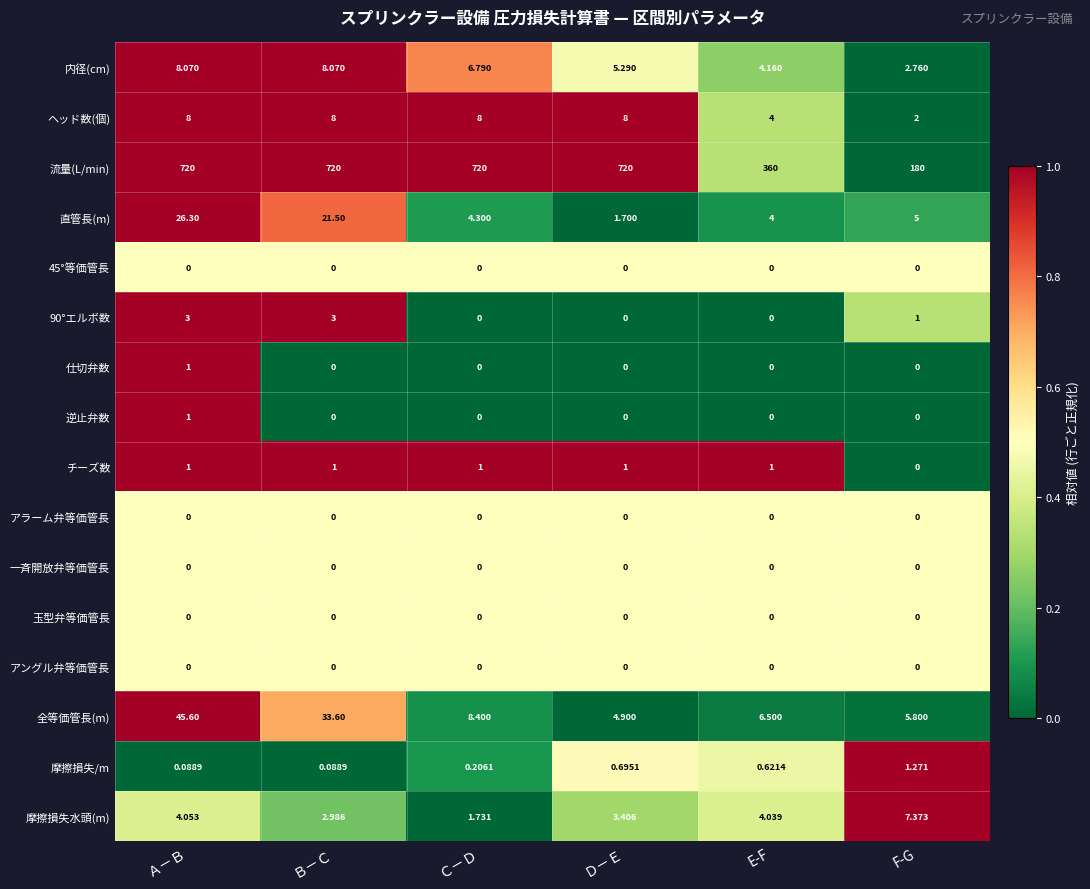

At which category is the sum across all series the highest?

Ａ－Ｂ